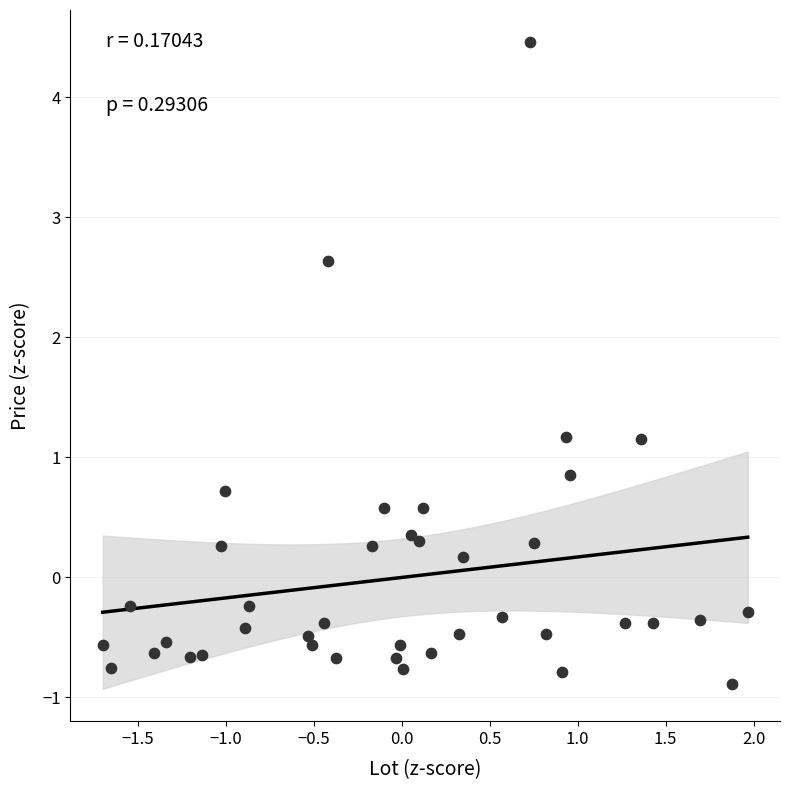

What is the range of X values (max minus min)?

3.7